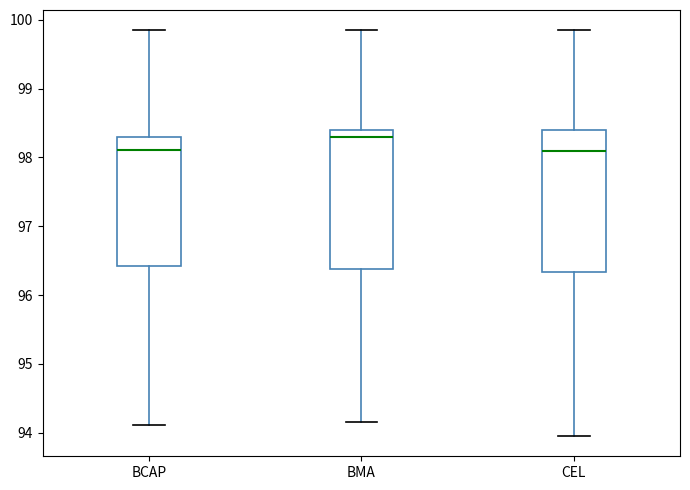

Reading left to right, read every box against the y-axis: the position of its median line, the range the box covers, and the ends of its whiskers. The values are not printed on the chart, so give them approximately, as read against the axis.

BCAP: median 98.1, box 96.4 to 98.3, whiskers 94.1 to 99.9
BMA: median 98.3, box 96.4 to 98.4, whiskers 94.2 to 99.9
CEL: median 98.1, box 96.3 to 98.4, whiskers 94.0 to 99.9